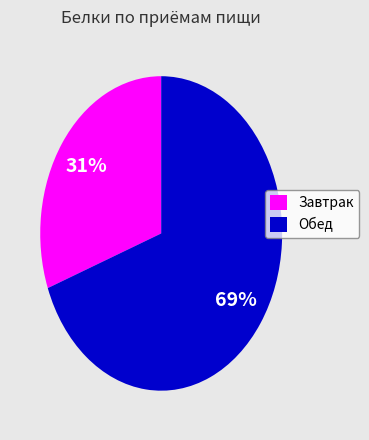

To the nearest percent, what is the combined percentage of Завтрак and Обед?

100%